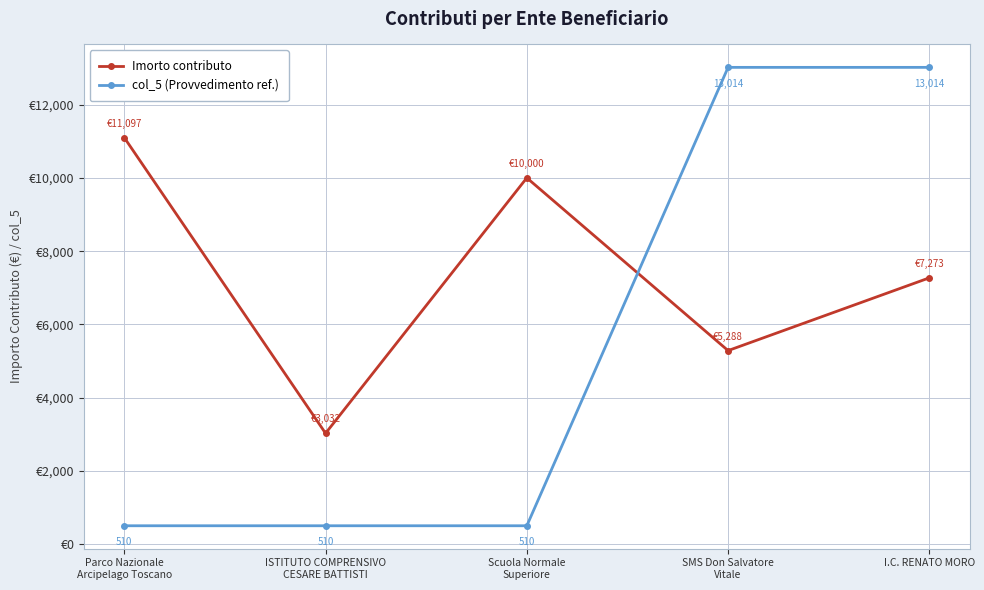

What are all the series names shown in the legend?

Imorto contributo, col_5 (Provvedimento ref.)